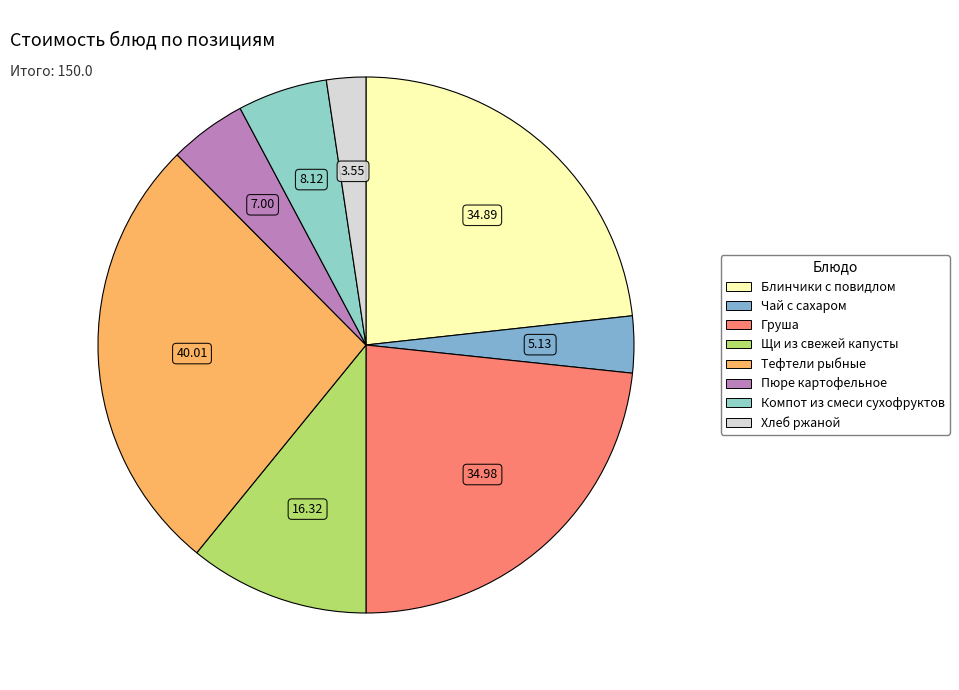

What is the total percentage of Хлеб ржаной and Компот из смеси сухофруктов?

7.8%